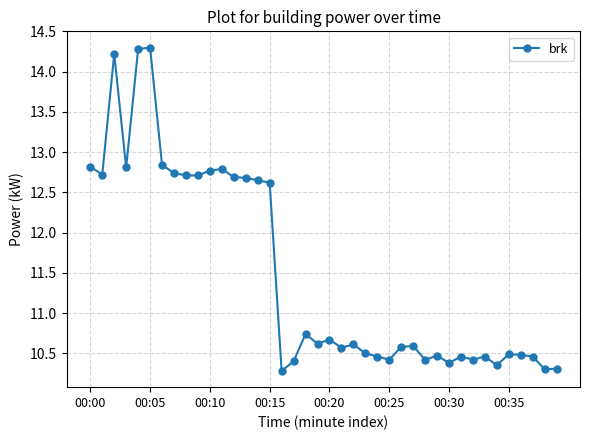

What is the greatest value displayed?

14.3